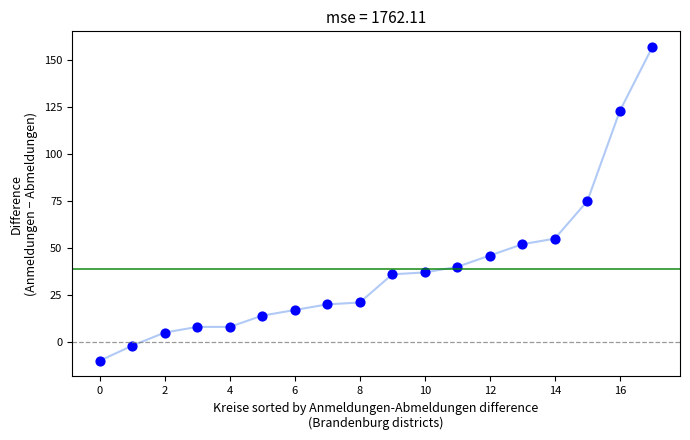

What is the range of Y values (max minus min)?

167